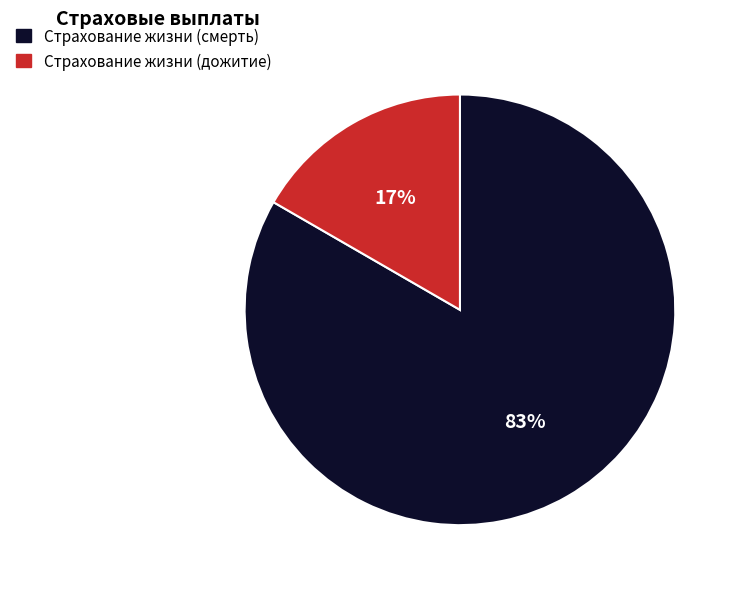

To the nearest percent, what is the combined percentage of Страхование жизни (смерть) and Страхование жизни (дожитие)?

100%